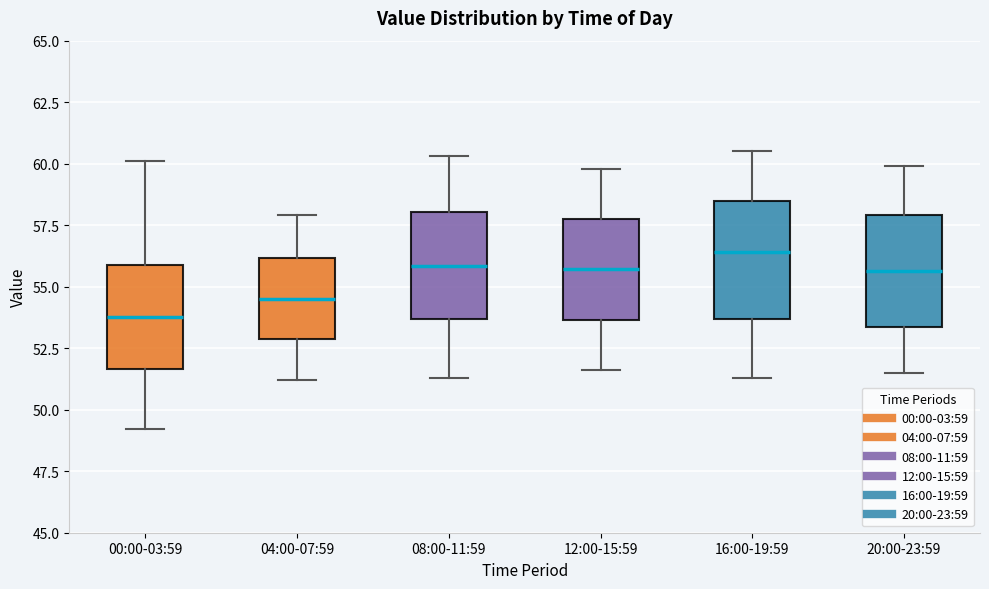

Reading left to right, transcribe this box plot: for each box, give where its median line is, the range the box spans, and where its two whiskers end, as read against the y-axis. The values are not printed on the chart, so give them approximately, as read against the axis.

00:00-03:59: median 54.0, box 51.5 to 56.0, whiskers 49.0 to 60.0
04:00-07:59: median 54.5, box 53.0 to 56.0, whiskers 51.0 to 58.0
08:00-11:59: median 56.0, box 53.5 to 58.0, whiskers 51.5 to 60.5
12:00-15:59: median 55.5, box 53.5 to 58.0, whiskers 51.5 to 60.0
16:00-19:59: median 56.5, box 53.5 to 58.5, whiskers 51.5 to 60.5
20:00-23:59: median 55.5, box 53.5 to 58.0, whiskers 51.5 to 60.0